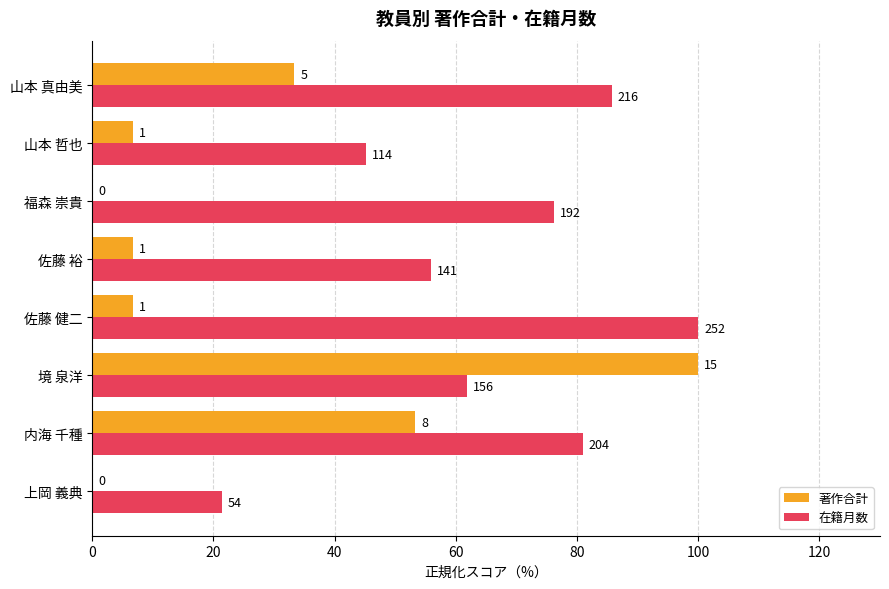

Which series has the widest spread of values?

著作合計